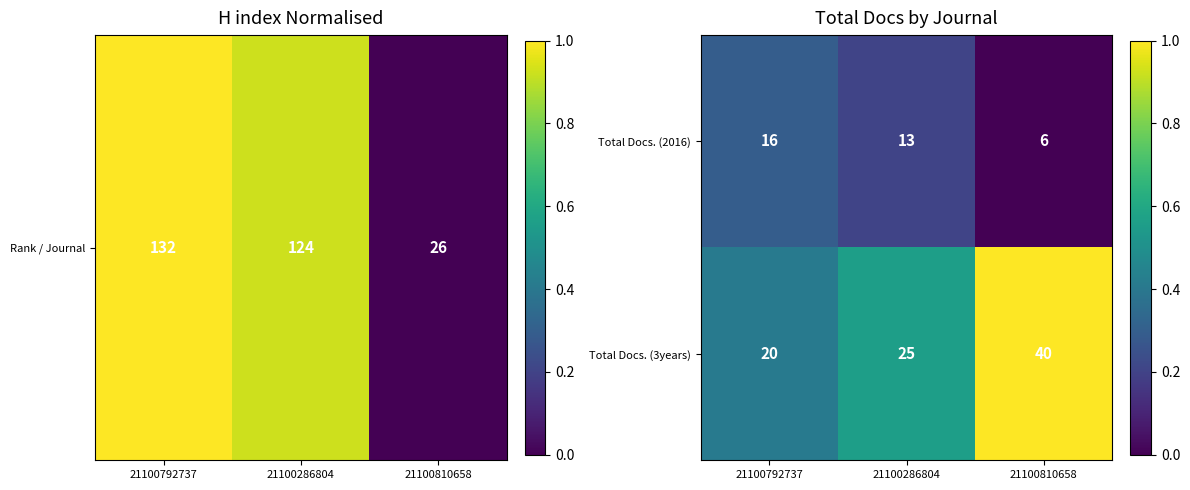

Is it true that Total Docs. (3years) equals 5 at 21100792737?

False